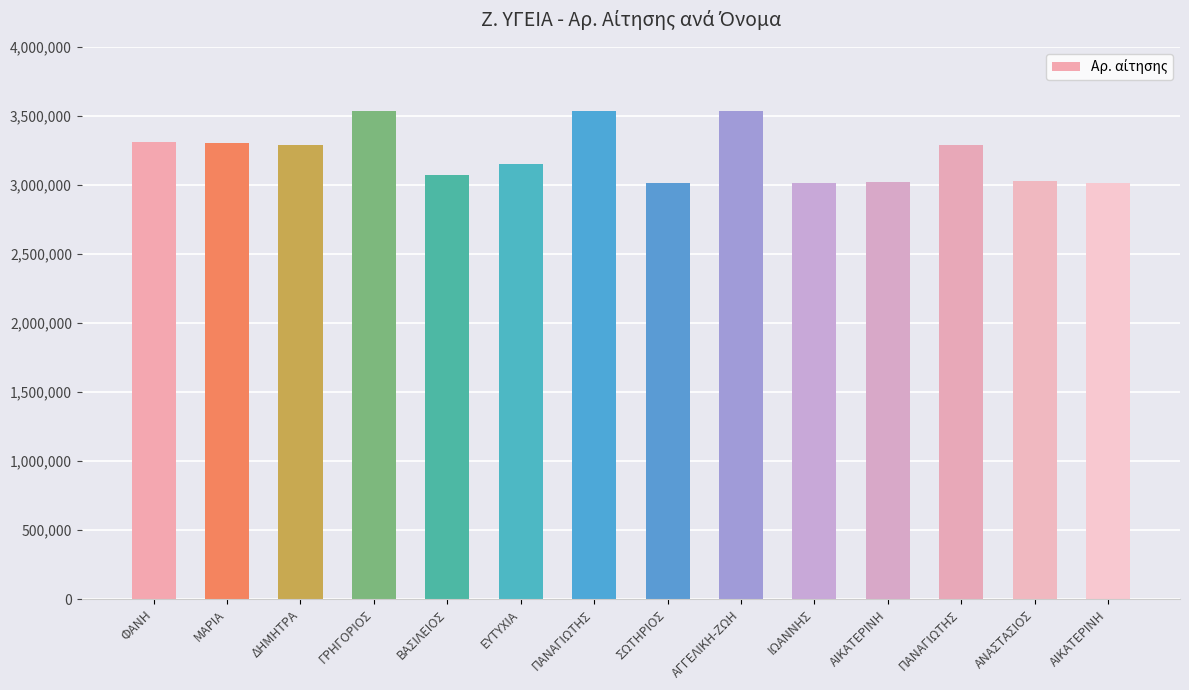

Reading left to right, list all the values displayed in this chart.

3308403	3307084	3290762	3537477	3069700	3149571	3537286	3016140	3533172	3015969	3018679	3290942	3030038	3016274